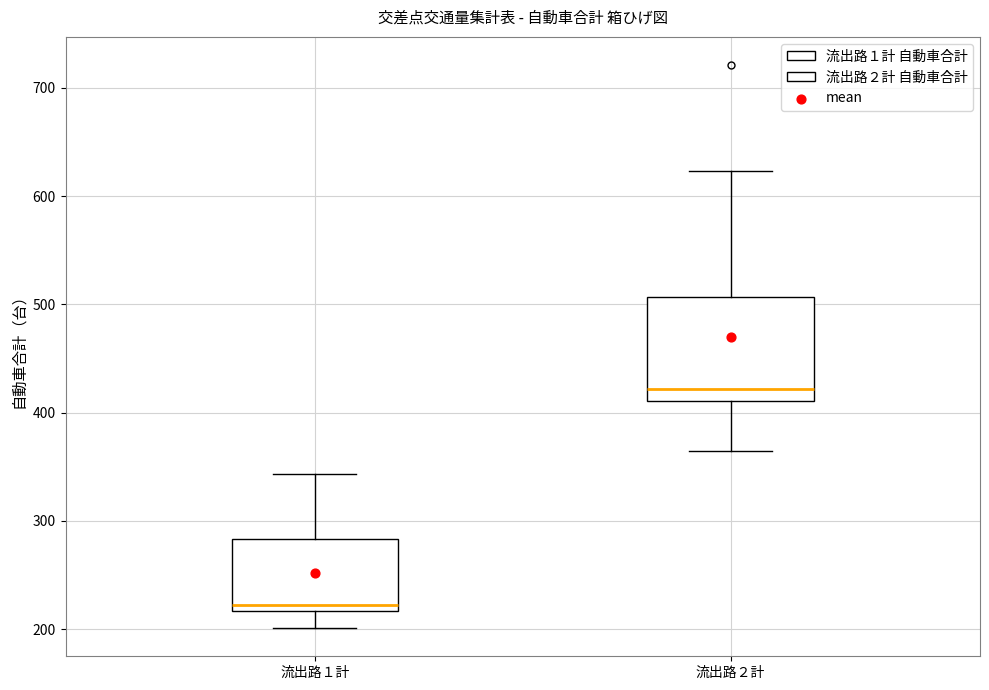

Reading left to right, transcribe this box plot: for each box, give where its median line is, the range the box spans, and where its two whiskers end, as read against the y-axis. The values are not printed on the chart, so give them approximately, as read against the axis.

流出路１計: median 220 (just above the box's lower edge), box 220 to 280, whiskers 200 to 340
流出路２計: median 420, box 410 to 510, whiskers 370 to 620